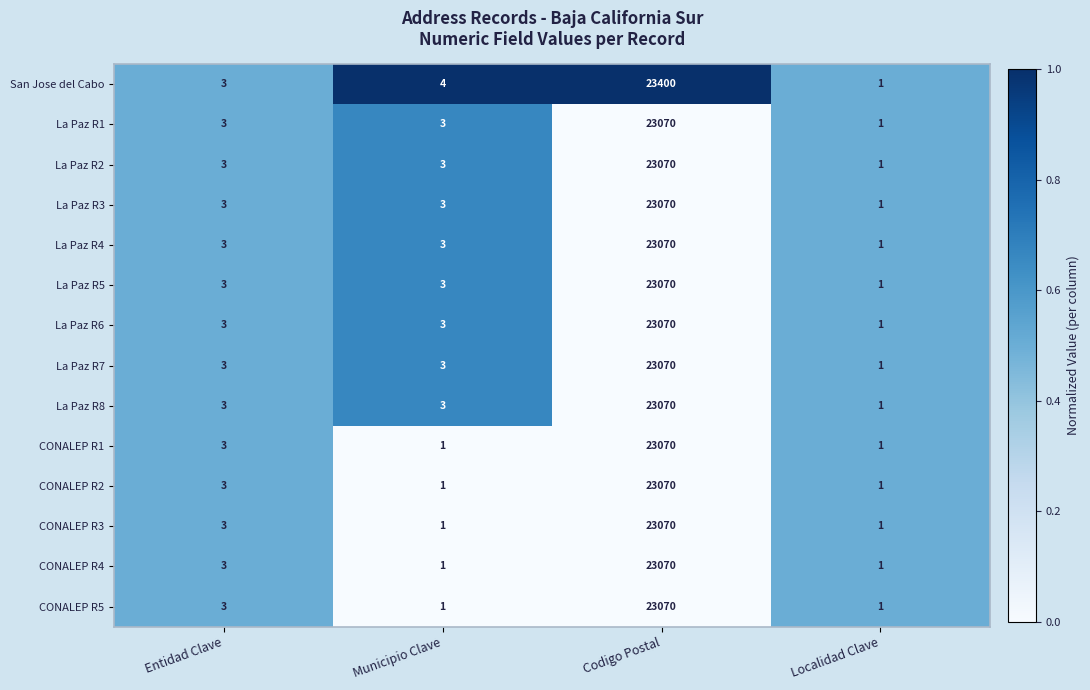

What is the approximate value of CONALEP R1 at Codigo Postal?

23070